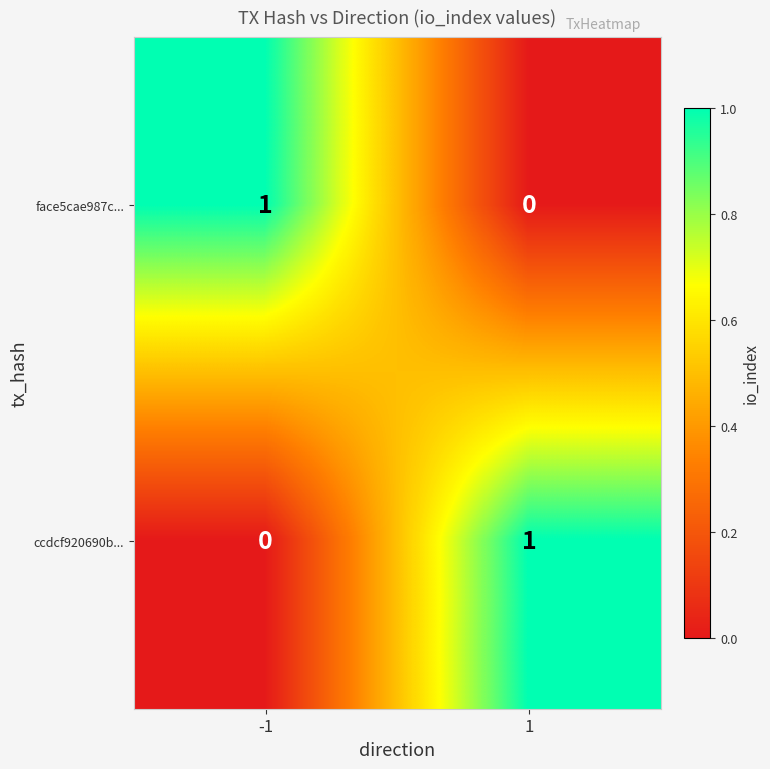

Reading left to right, extract all data points from this chart.

face5cae987c...: 1	0
ccdcf920690b...: 0	1